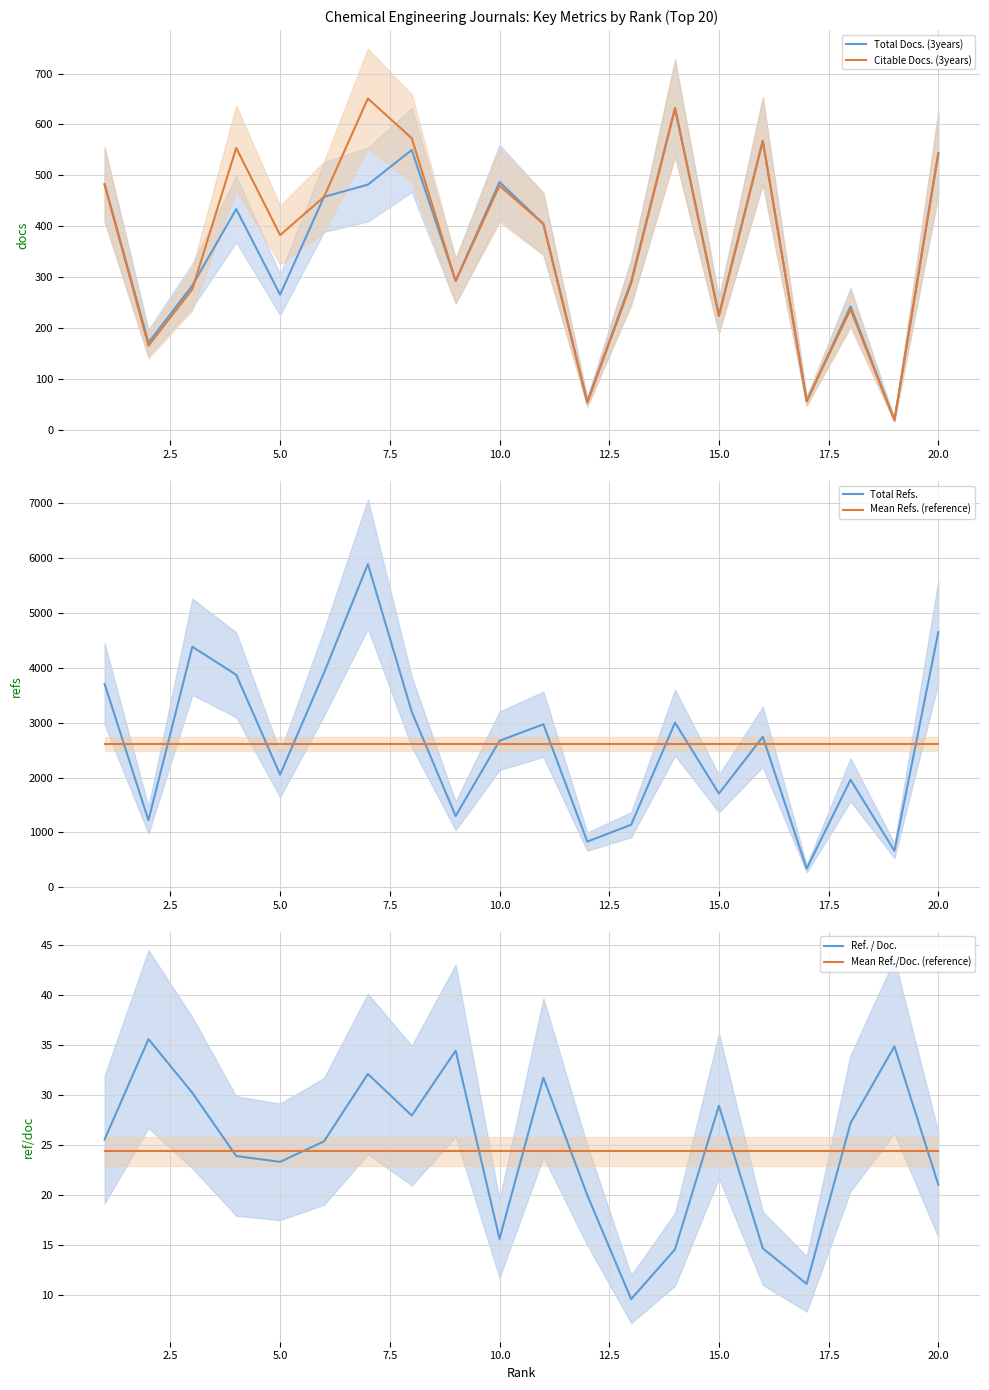

What is the lowest value of the Total Docs. (3years) series?

20